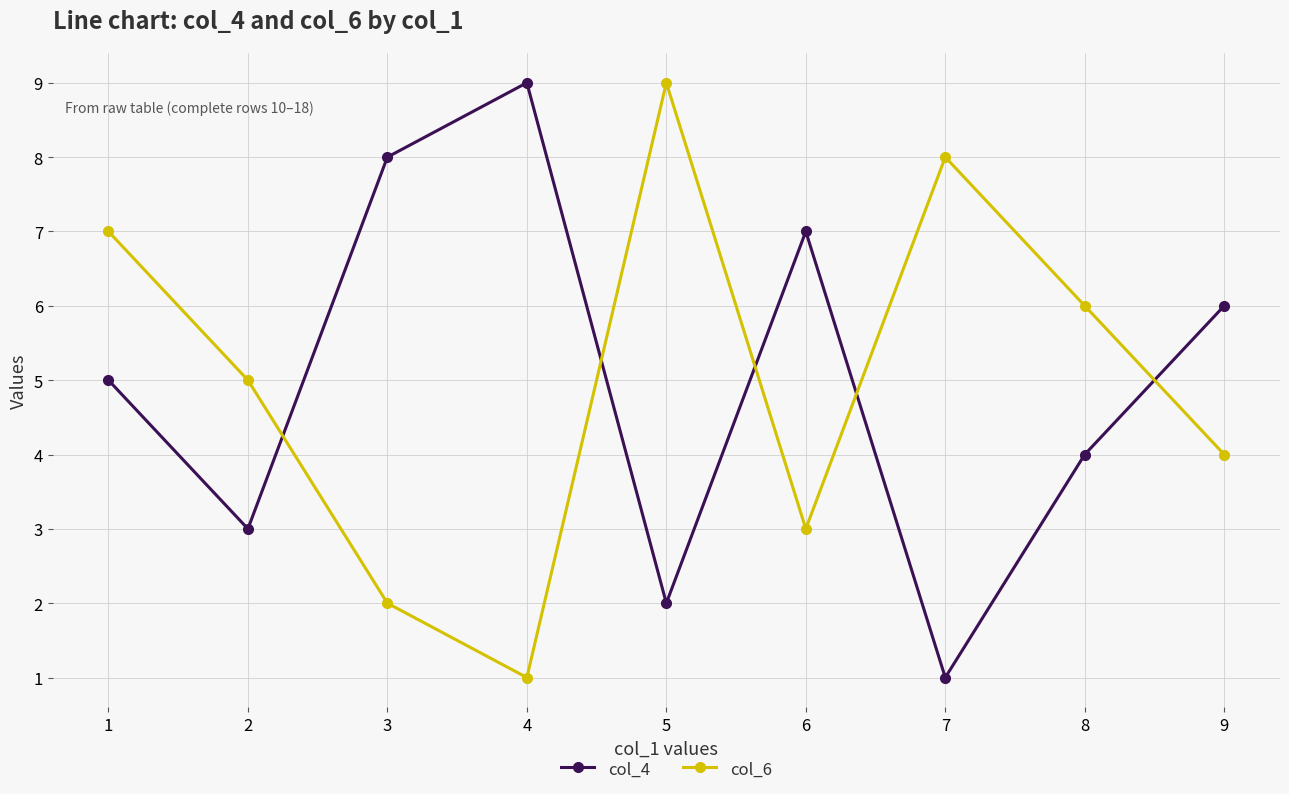

Where do col_6 and col_4 first cross each other?

2 and 3